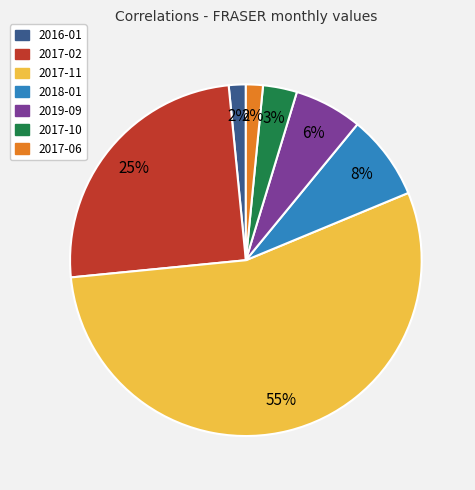

Which has a higher value, 2016-01 or 2019-09?

2019-09